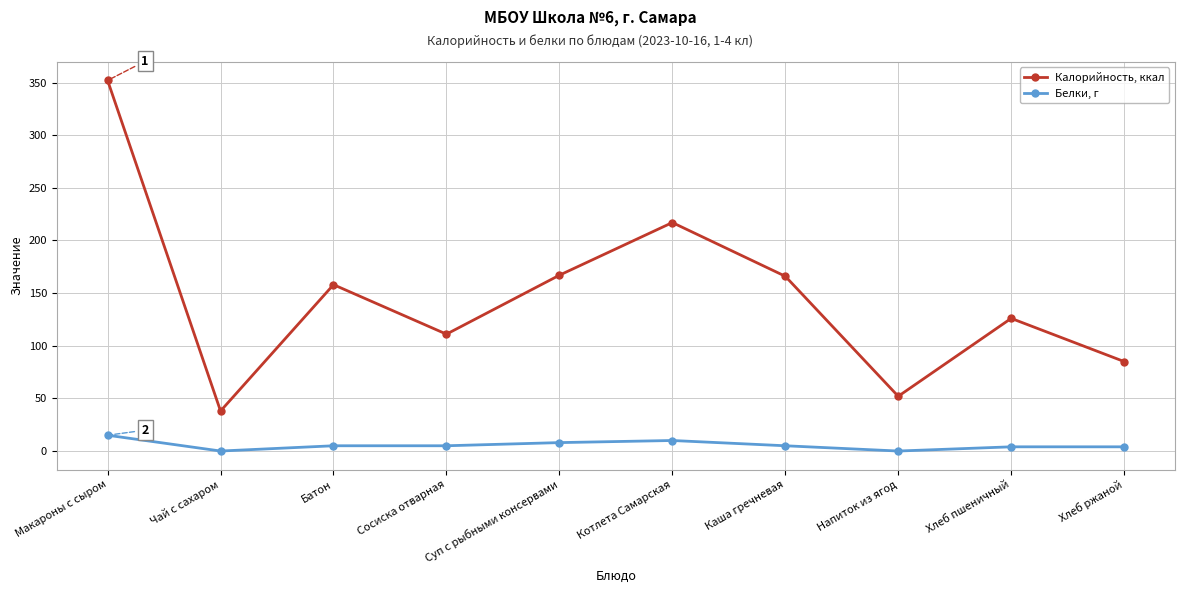

Does the chart display data point markers on the line(s)?

Yes